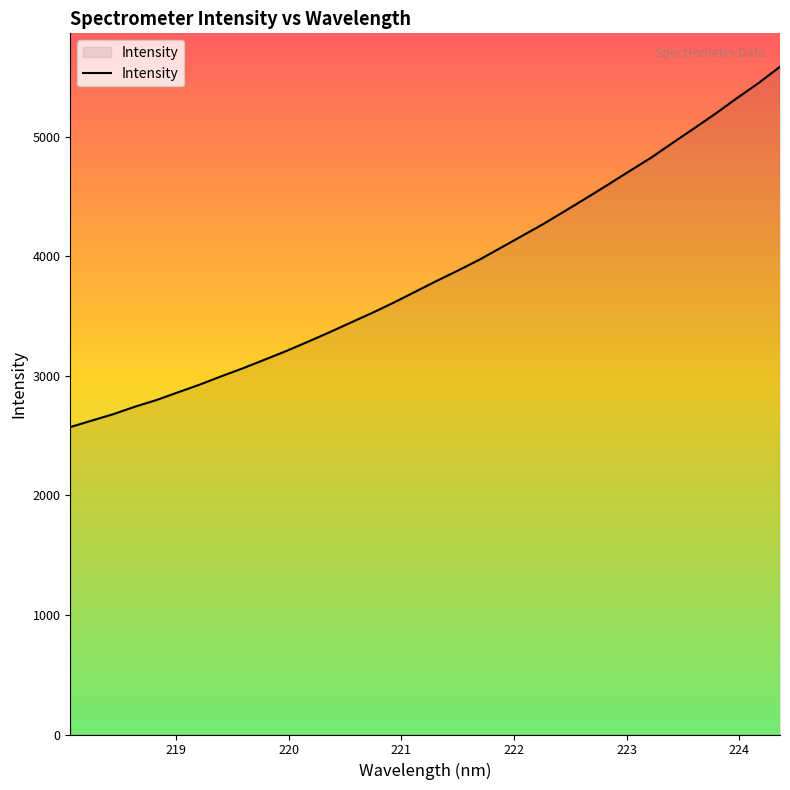

What is the difference between the maximum and minimum values?

3014.9